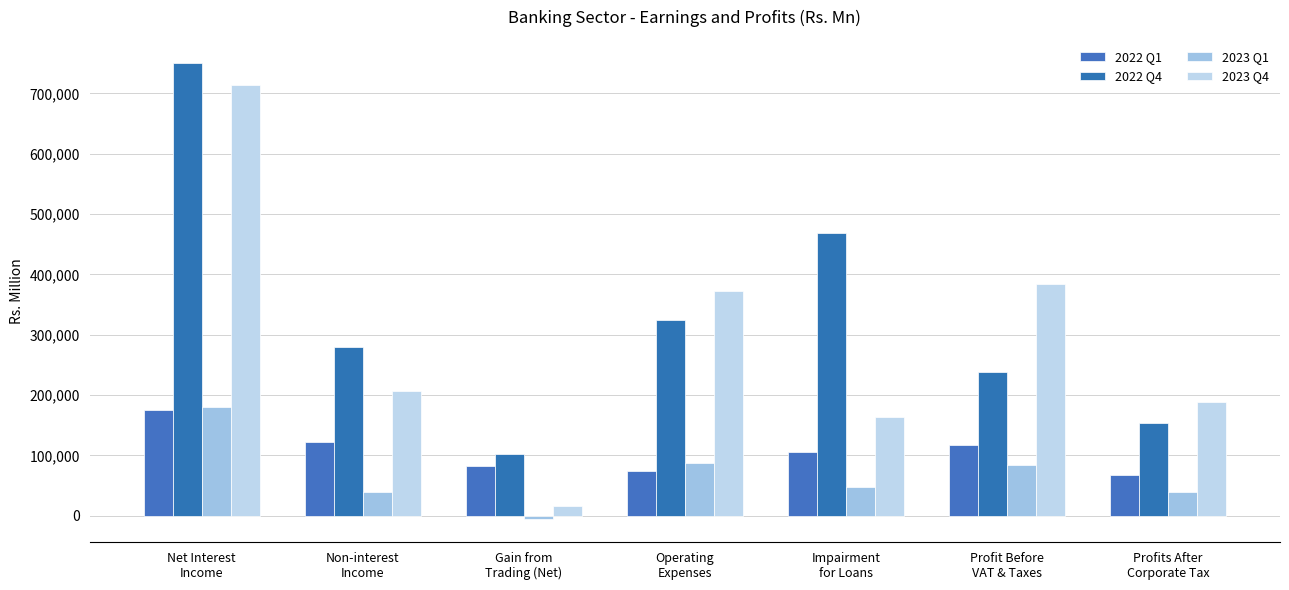

Is the value of 2023 Q4 at Profits After
Corporate Tax greater than the value of 2022 Q1 at Net Interest
Income?

Yes